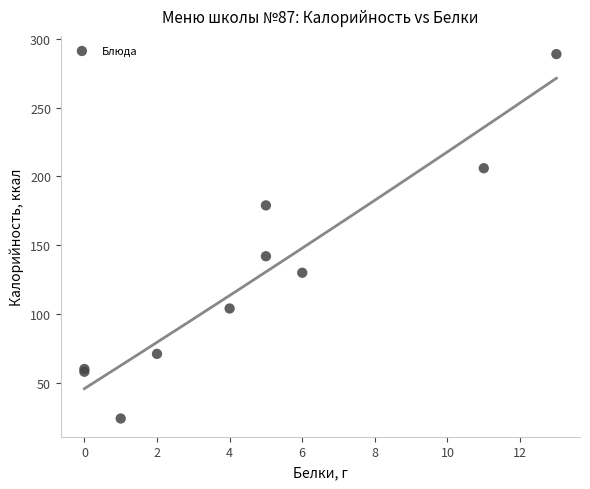

What Y value in the scatter plot is closest to 156?

142